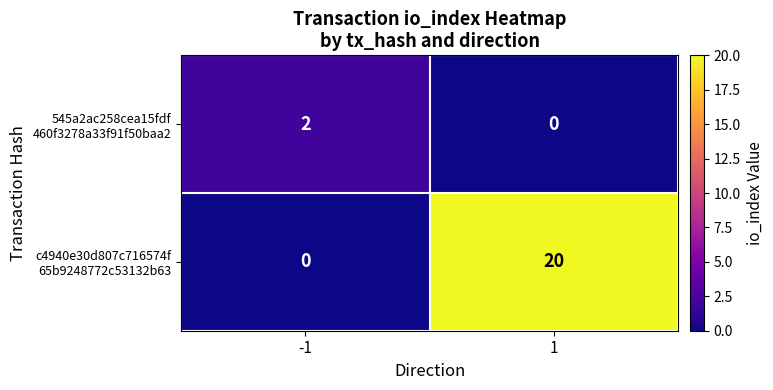

What is the greatest value displayed?

20